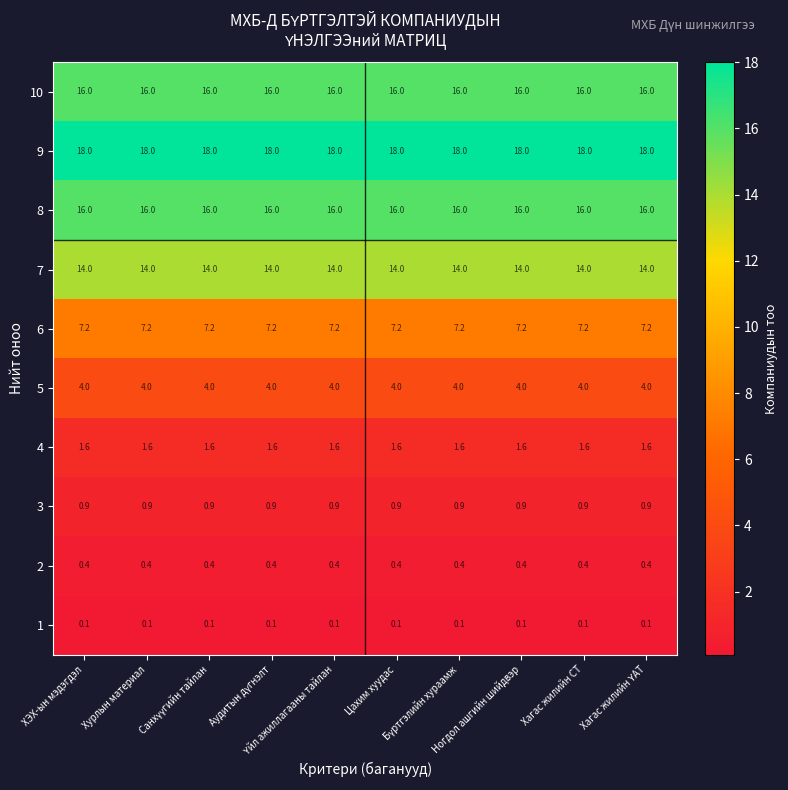

What is the maximum value shown in the chart?

18.0